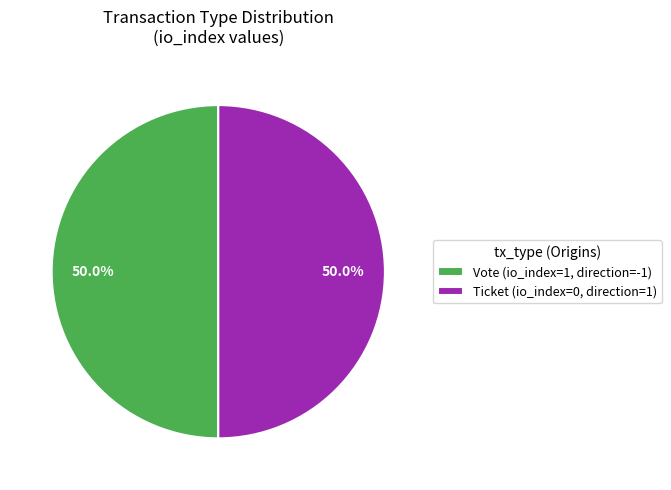

Count the number of slices in the pie.

2